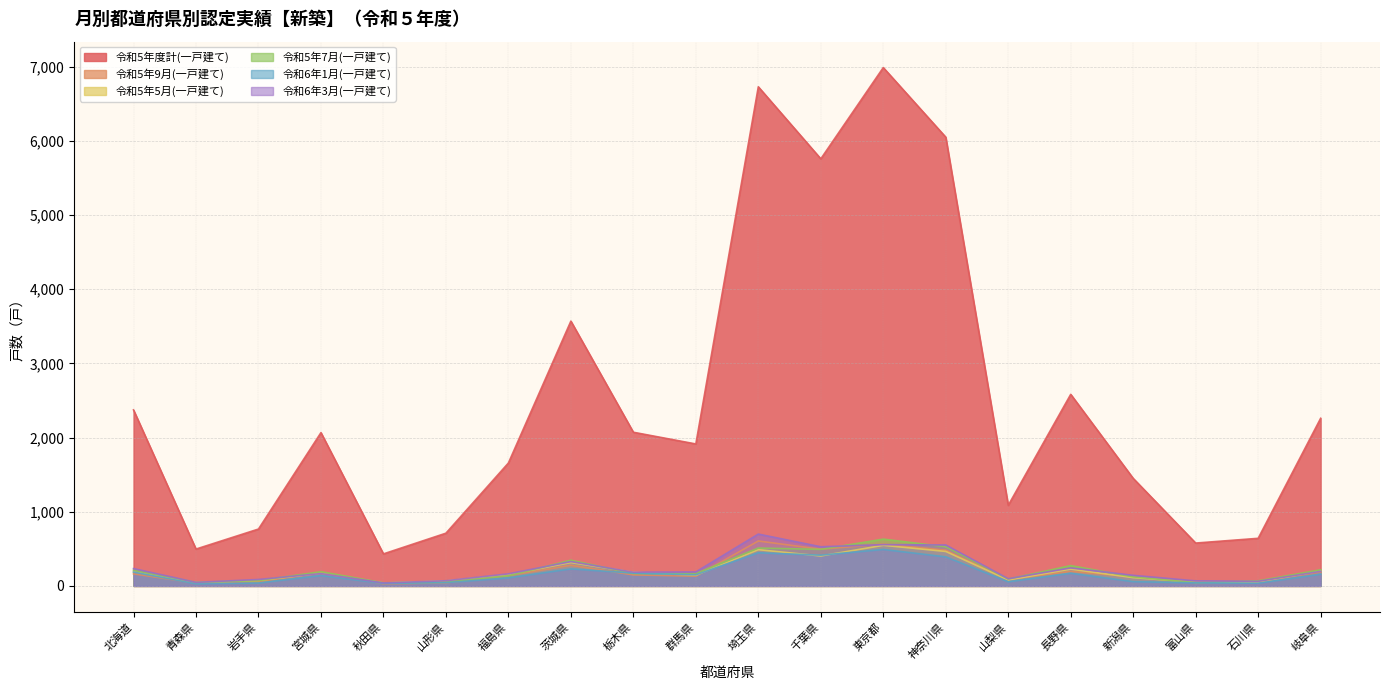

What is the label of the 13th point from the left?

東京都